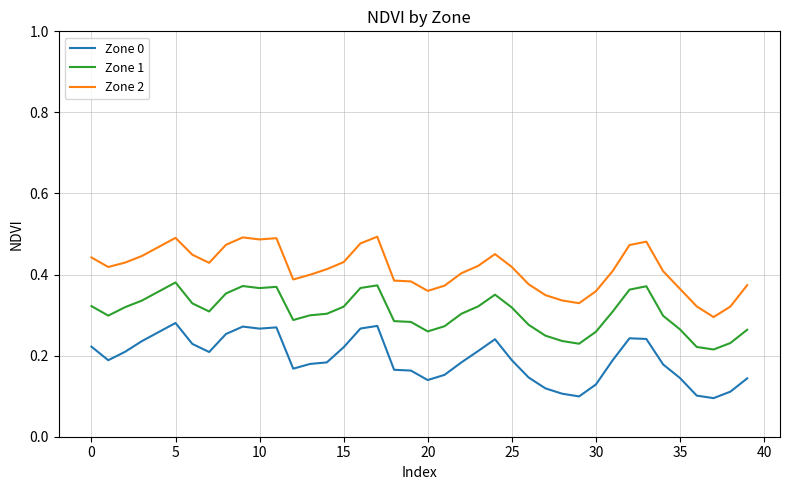

List the series in order of their overall mean, highest first.

Zone 2, Zone 1, Zone 0